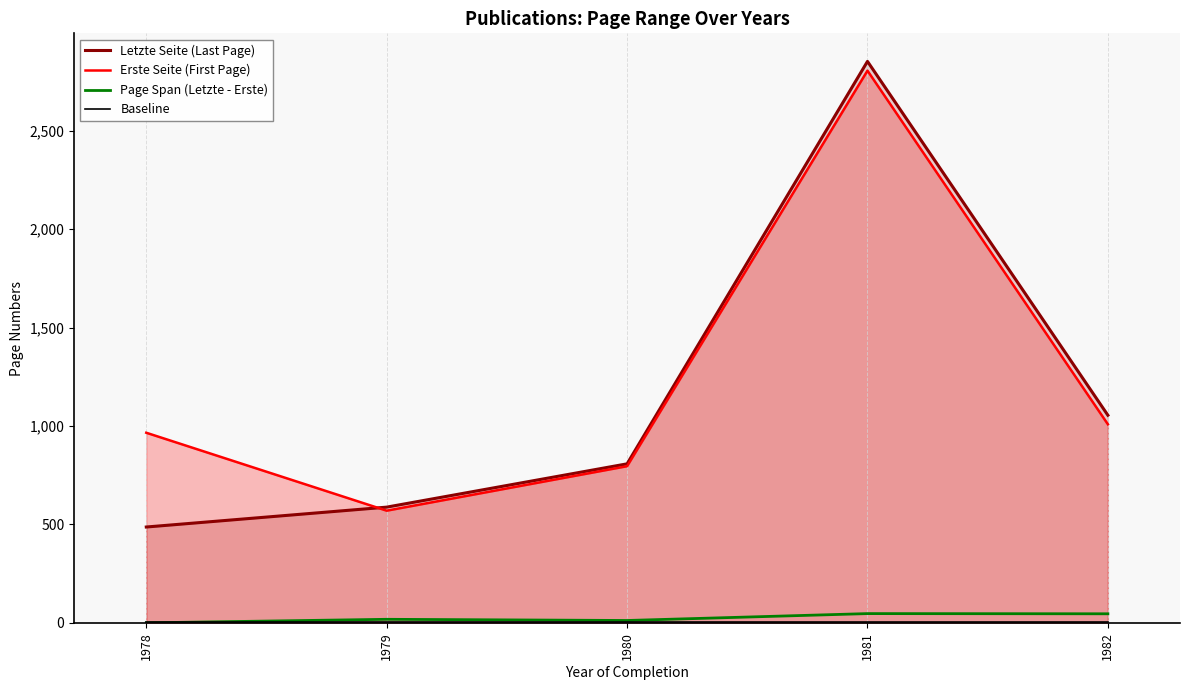

After their last crossing, which series has the higher values: Letzte Seite (Last Page) or Erste Seite (First Page)?

Letzte Seite (Last Page)